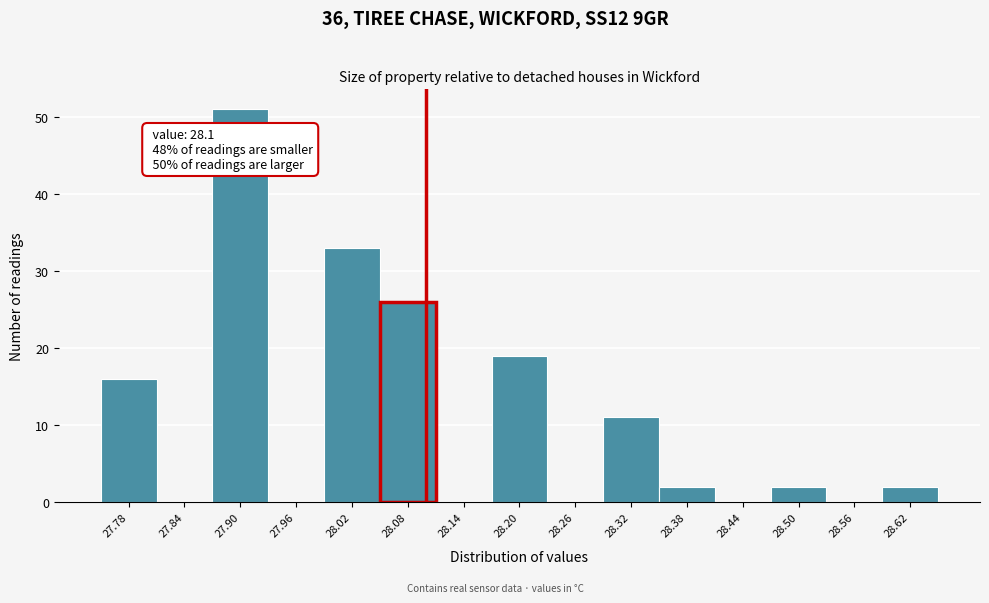

Over which range of the x-axis is the bar tallest?

27.87 to 27.93